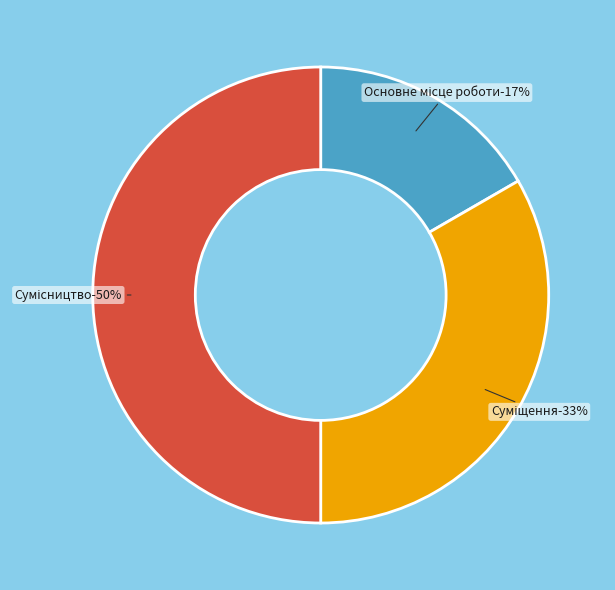

Which category has the biggest portion of the pie?

Сумісництво